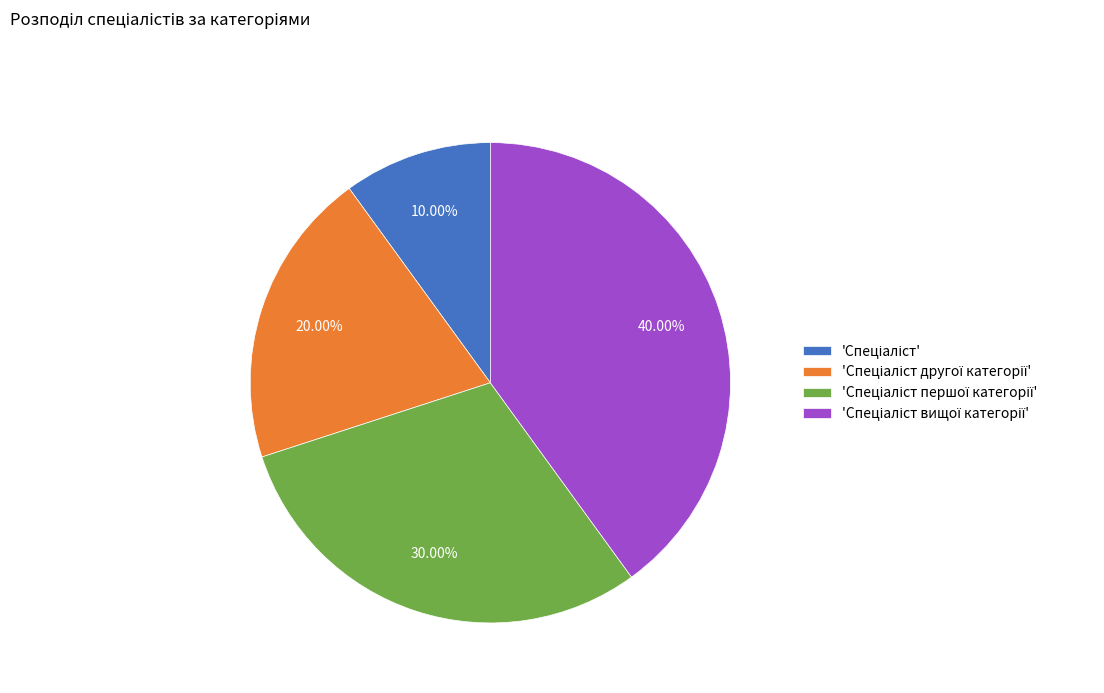

Is there any slice that represents more than half of the pie?

No